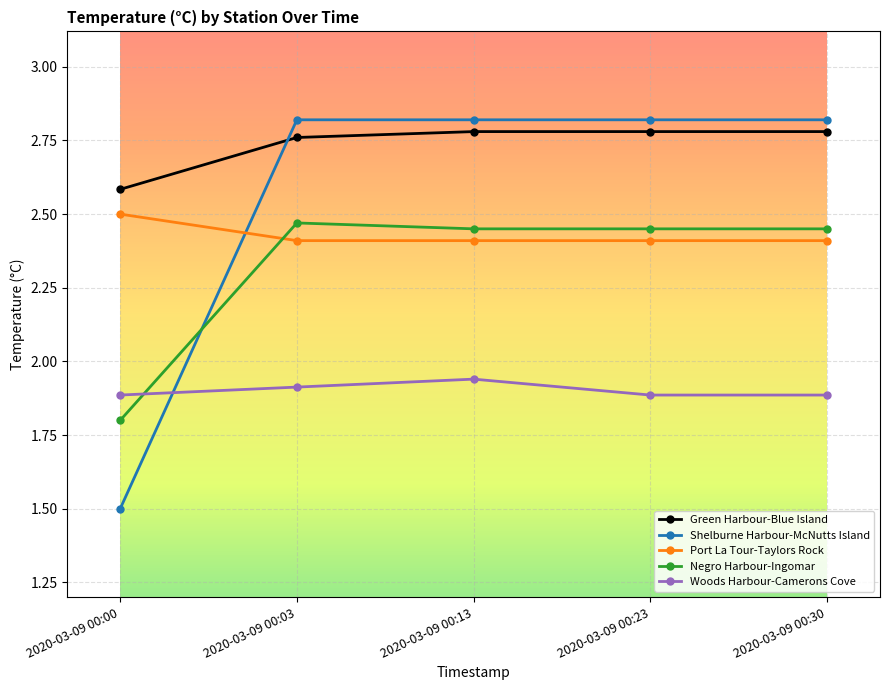

Where is the first local maximum for Woods Harbour-Camerons Cove?

2020-03-09 00:13